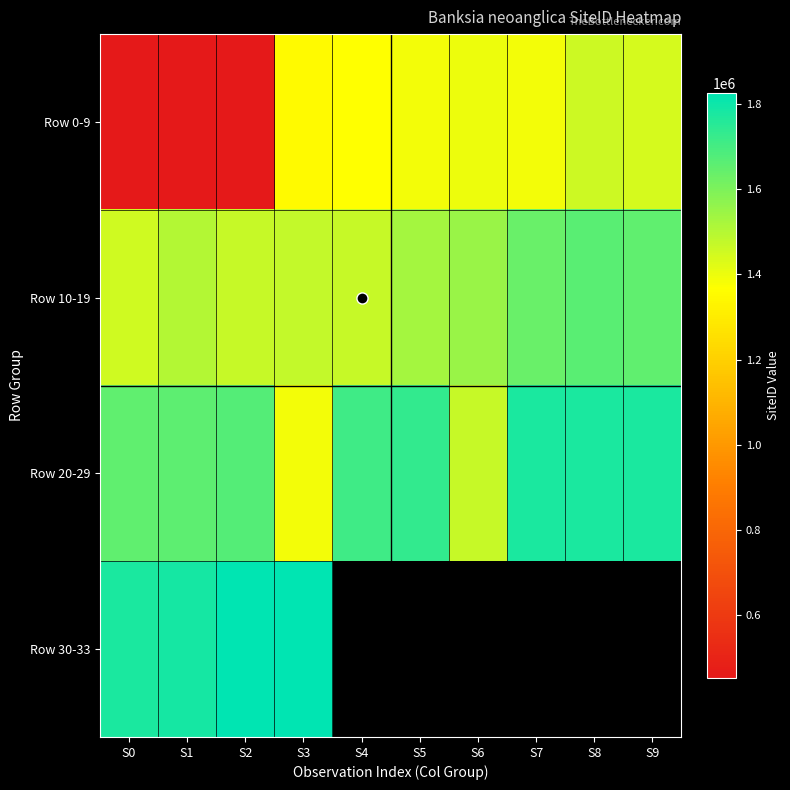

What is the spread (max minus min) of values at S7?

387661.0